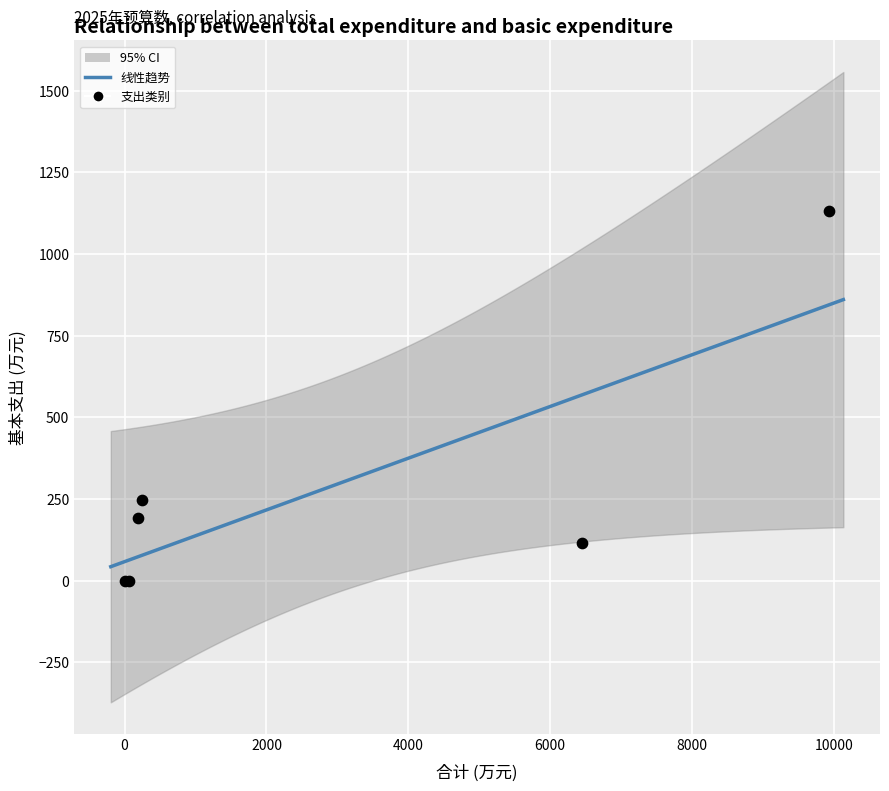

What Y value in the scatter plot is closest to 566?

246.2